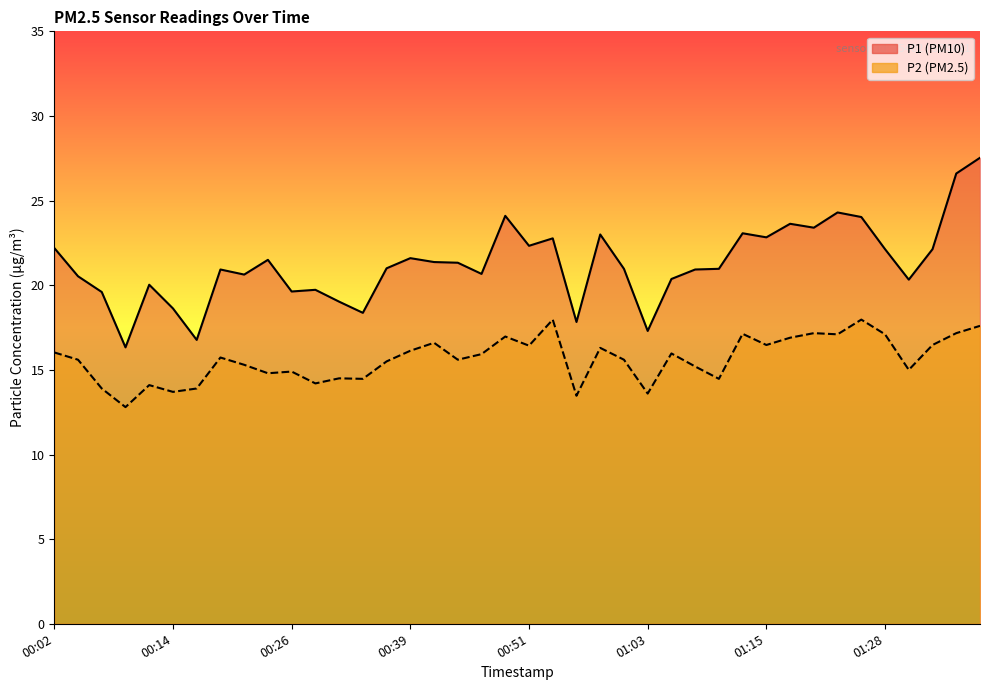

How many data points does each series have?

40